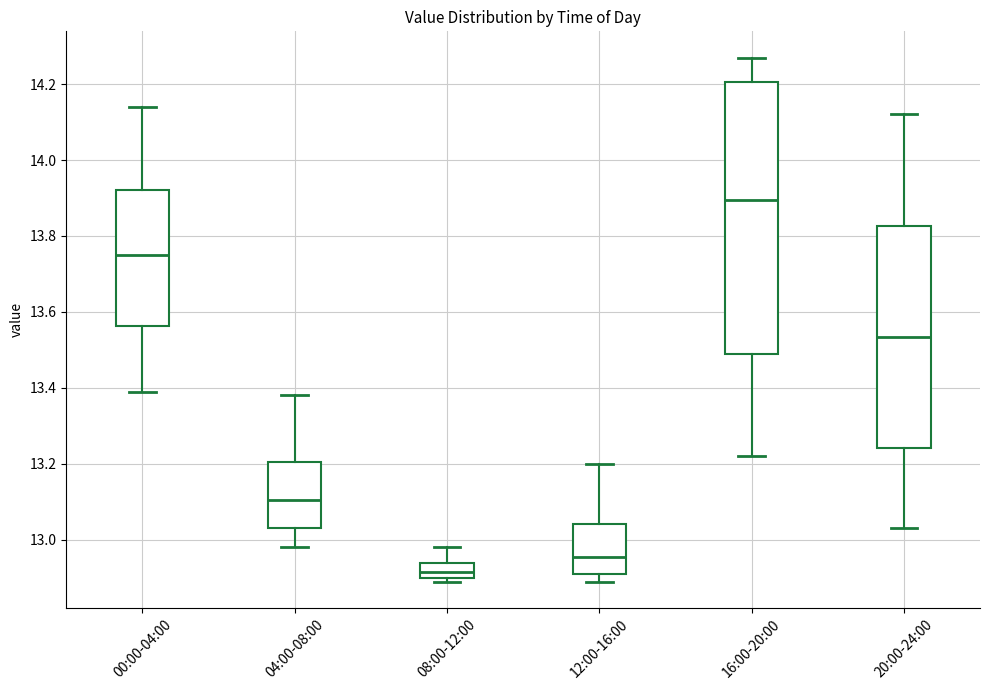

Where does the upper whisker of the box for 12:00-16:00 end on the y-axis? The values are not printed on the chart, so give them approximately, as read against the axis.

13.20